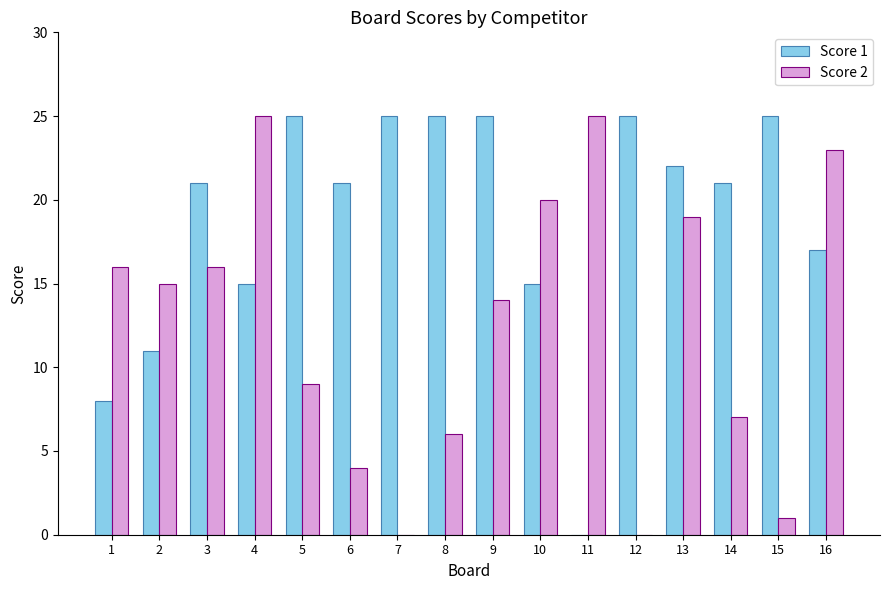

Is the value of Score 1 at 9 greater than the value of Score 2 at 7?

Yes